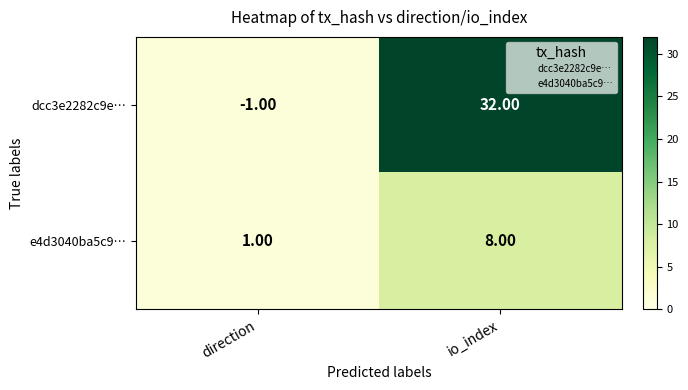

At which category is the sum across all series the highest?

io_index